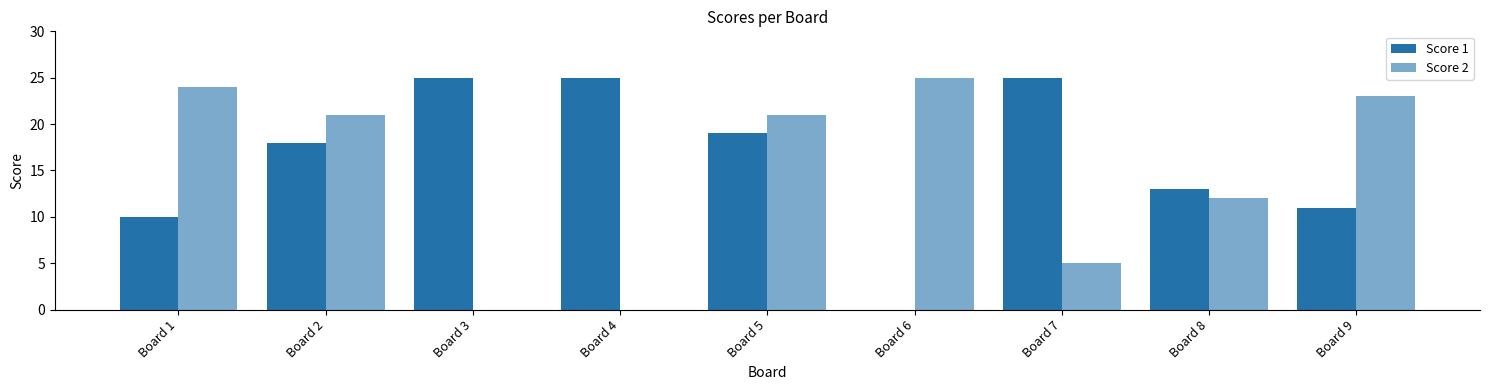

What is the difference between the maximum and minimum values in the Score 2 series?

25